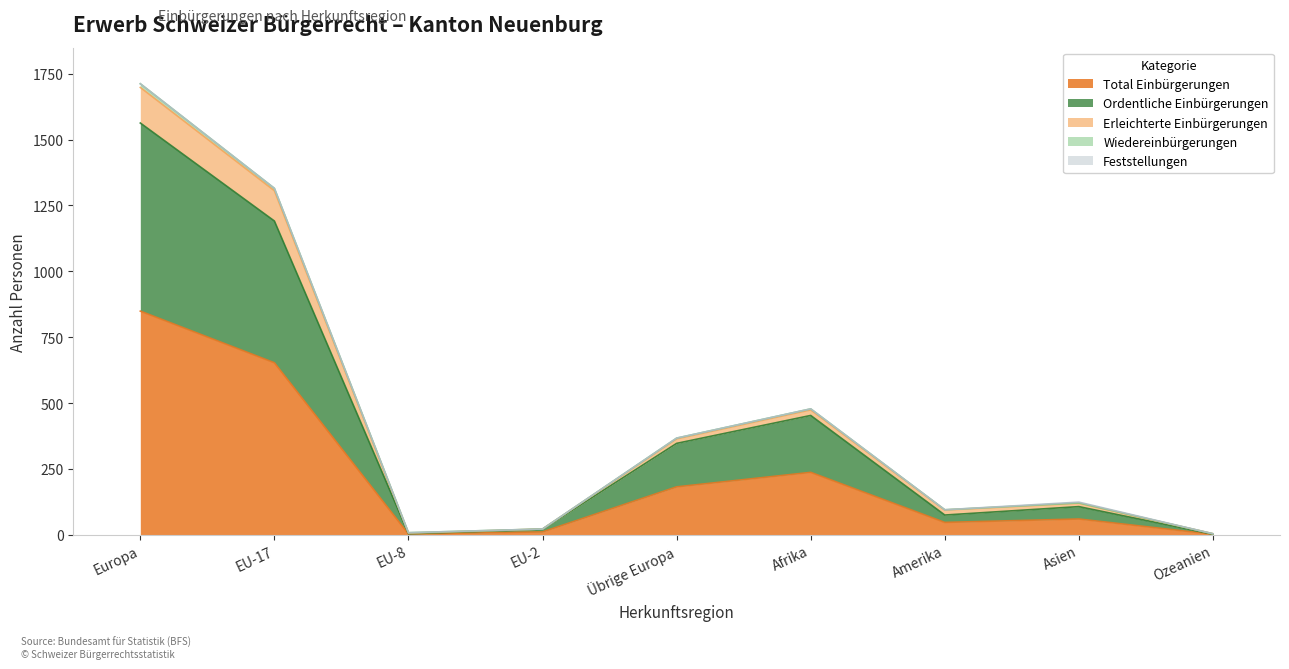

The value of Total Einbürgerungen at EU-17 is 653. True or false?

True